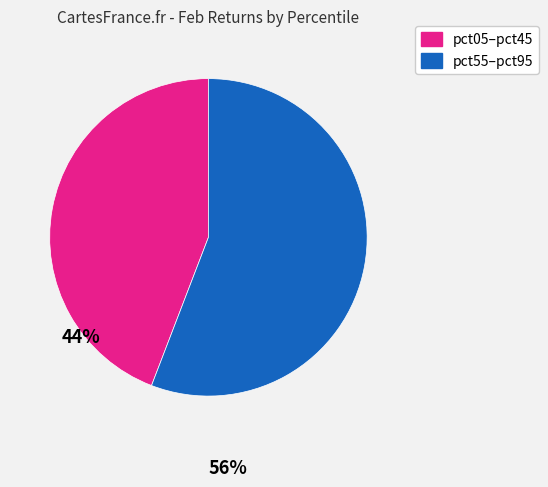

Is there a majority slice in this chart?

Yes